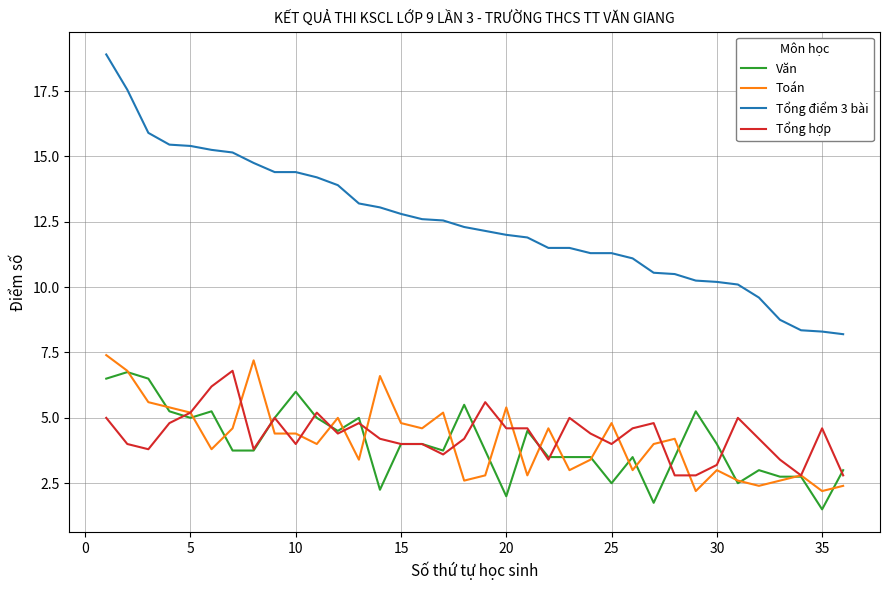

What is the maximum value shown in the chart?

18.9